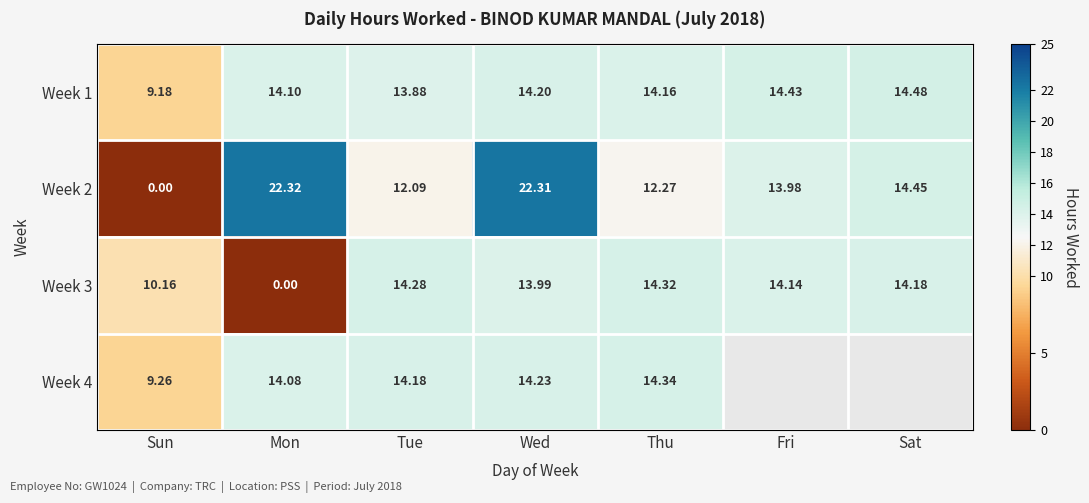

At which category is the sum across all series the highest?

Wed